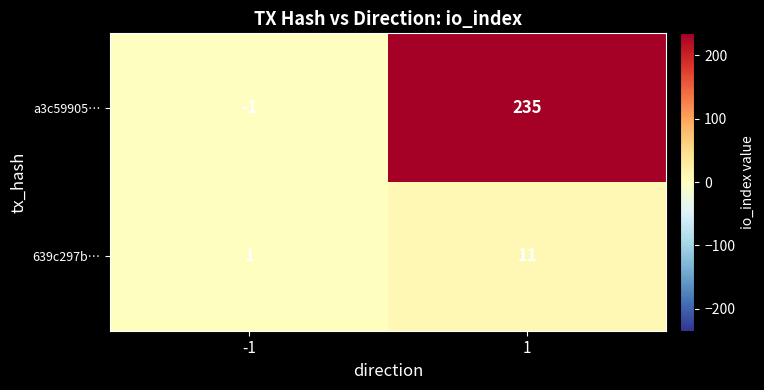

Which category has the highest value across all series?

1